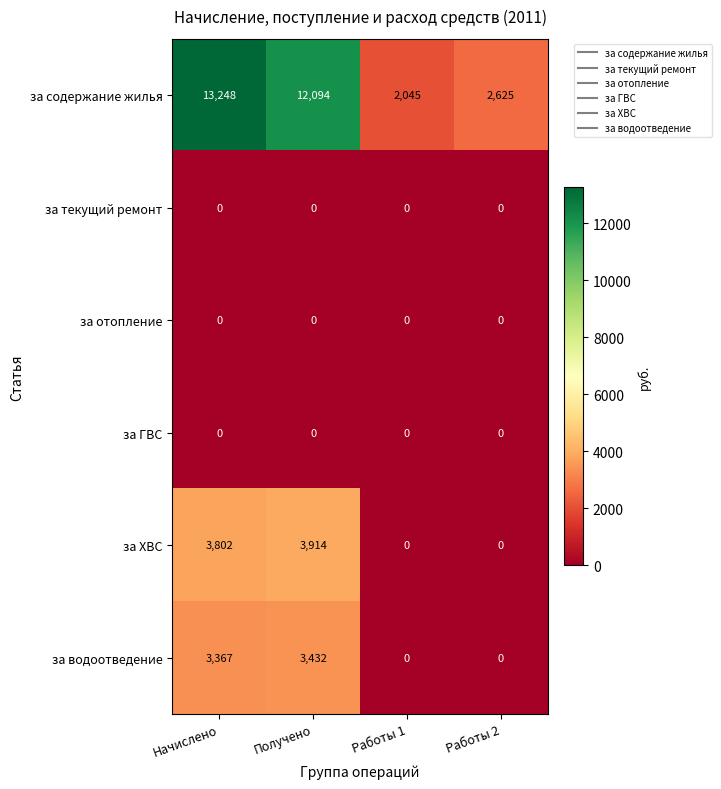

List the labels in order of за содержание жилья value, largest first.

Начислено, Получено, Работы 2, Работы 1